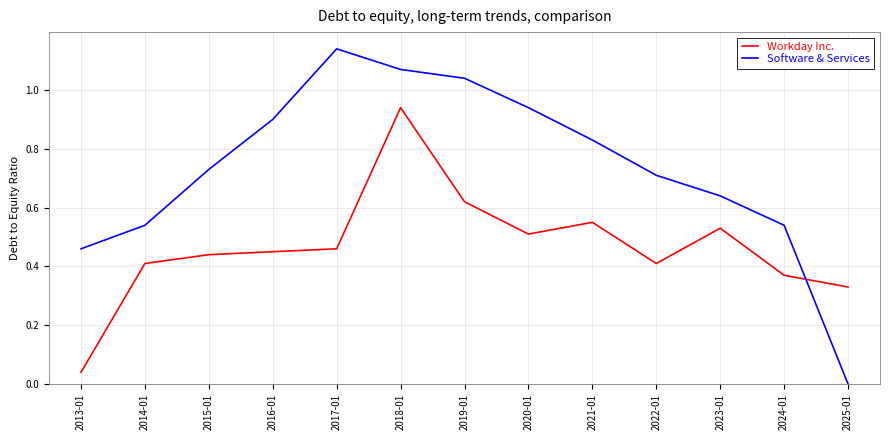

True or false: Software & Services and Workday Inc. intersect in this chart.

True